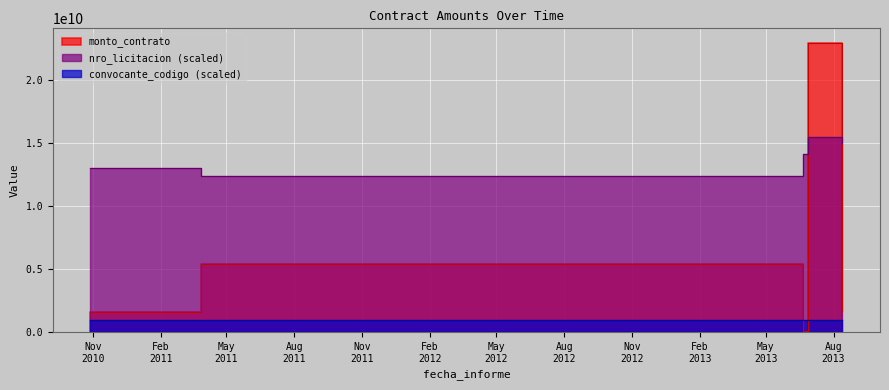

True or false: nro_licitacion has a value of 15450400000 at 2013-06-28.

True